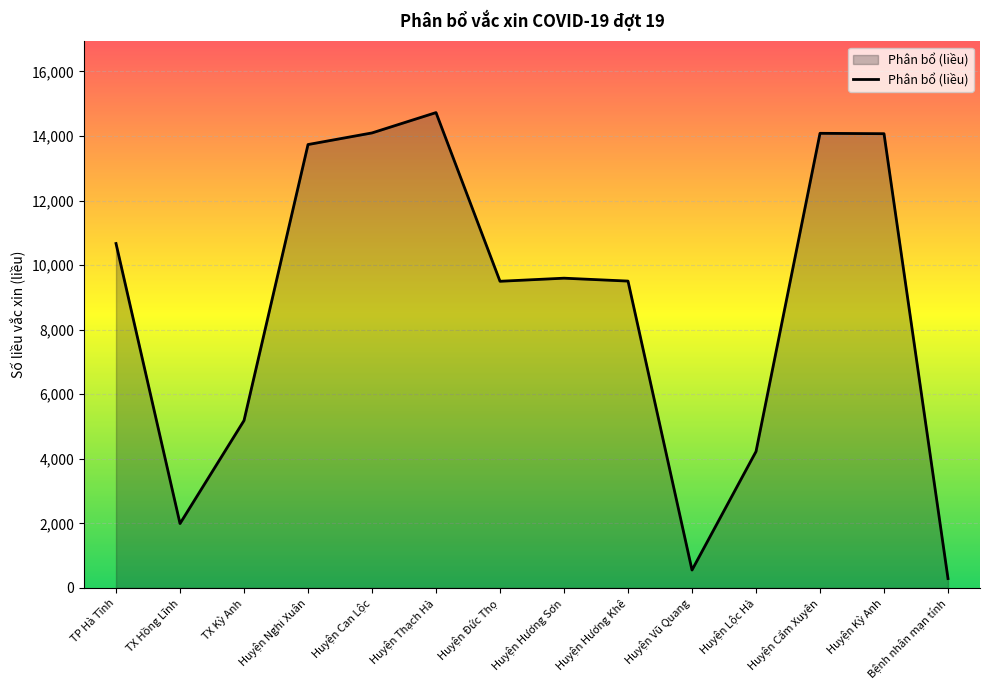

What is the difference between the values at Huyện Lộc Hà and Huyện Vũ Quang?

3672